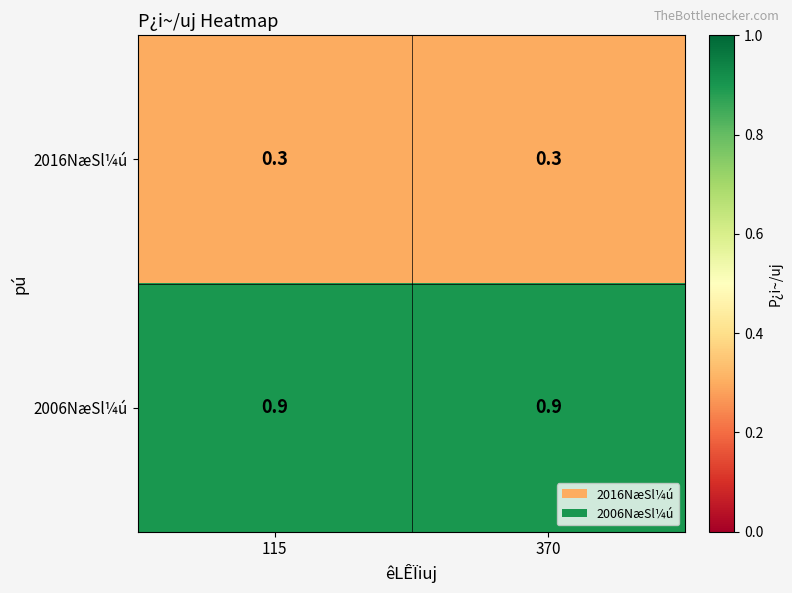

Reading left to right, what are all the values shown in this chart?

2016NæSl¼ú: 115=0.3	370=0.3
2006NæSl¼ú: 115=0.9	370=0.9